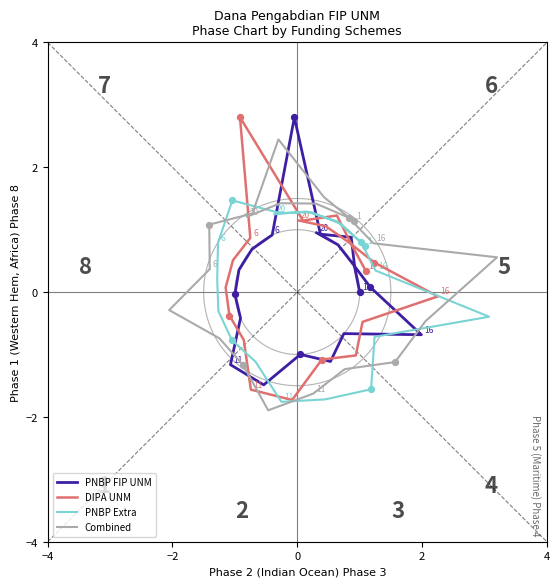

At how many categories does at least one series exceed 1?

9